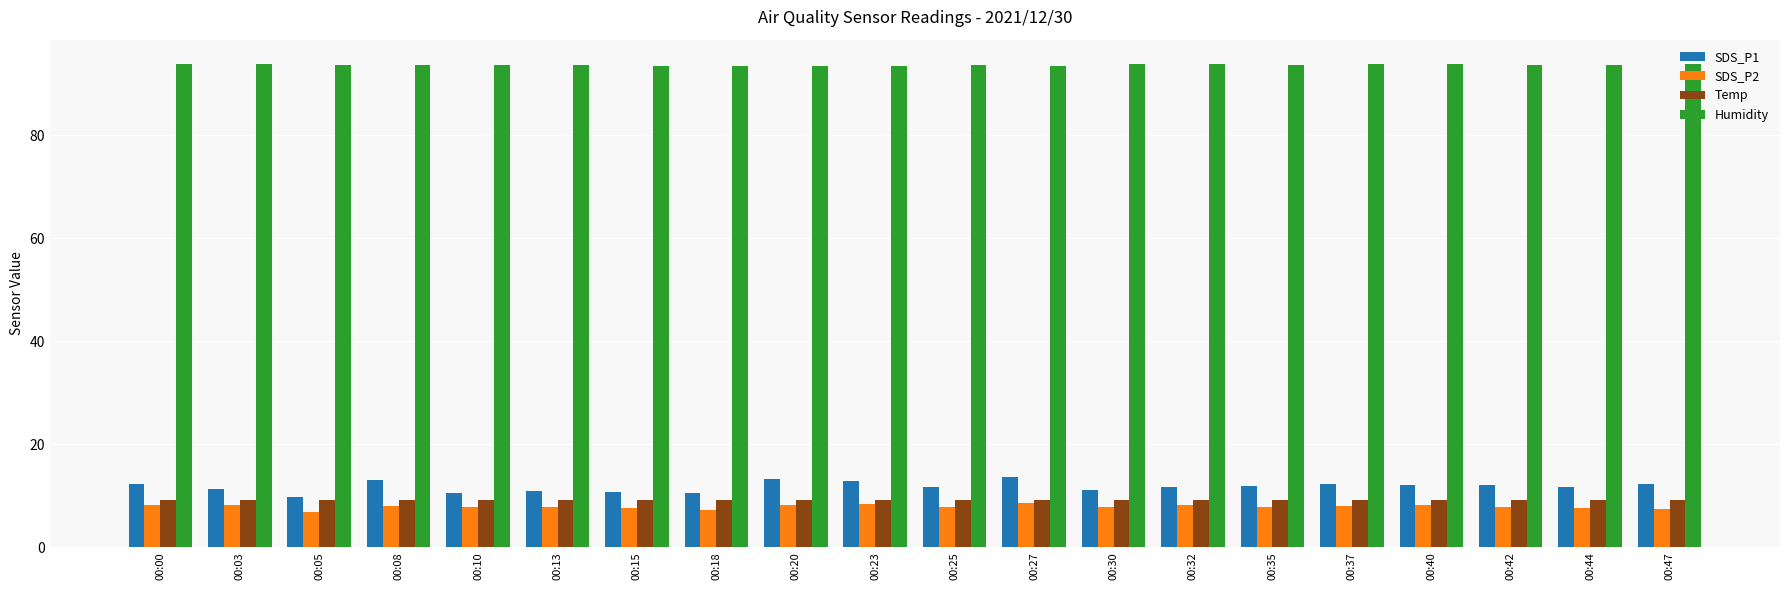

What is the total value across all series at 00:00?

123.6